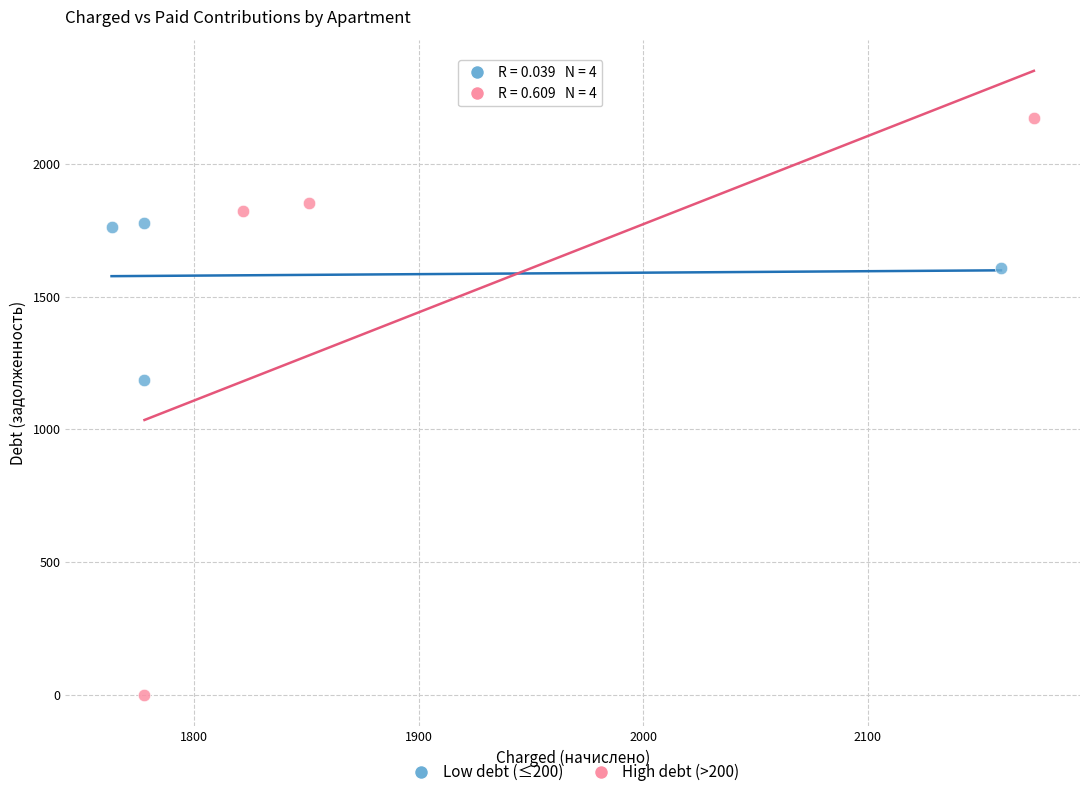

Which series reaches the maximum Y coordinate?

High debt (>200)